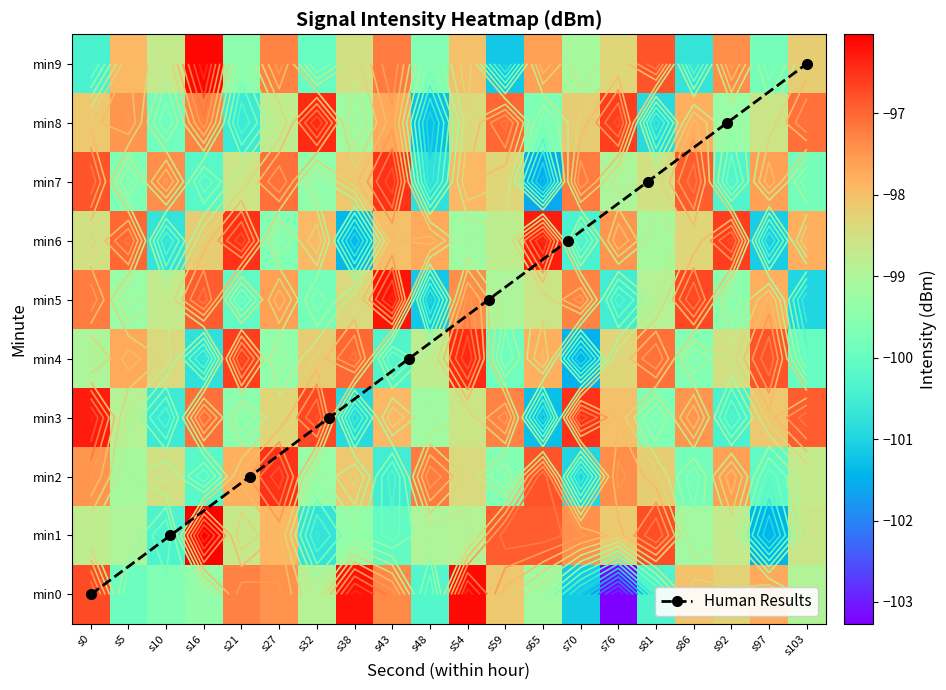

Between s81 and s27, which is larger?

s27